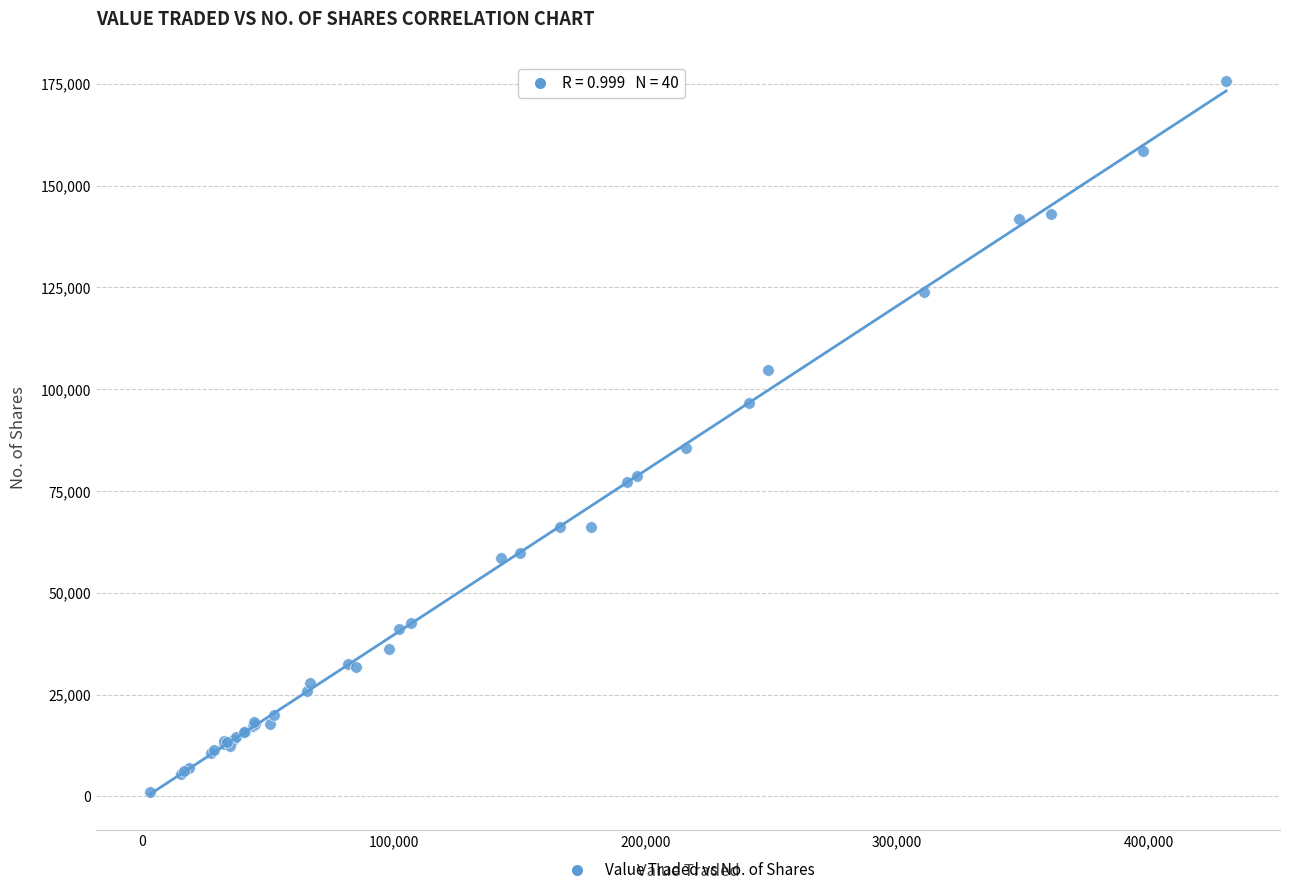

What Y value in the scatter plot is closest to 88391?

85435